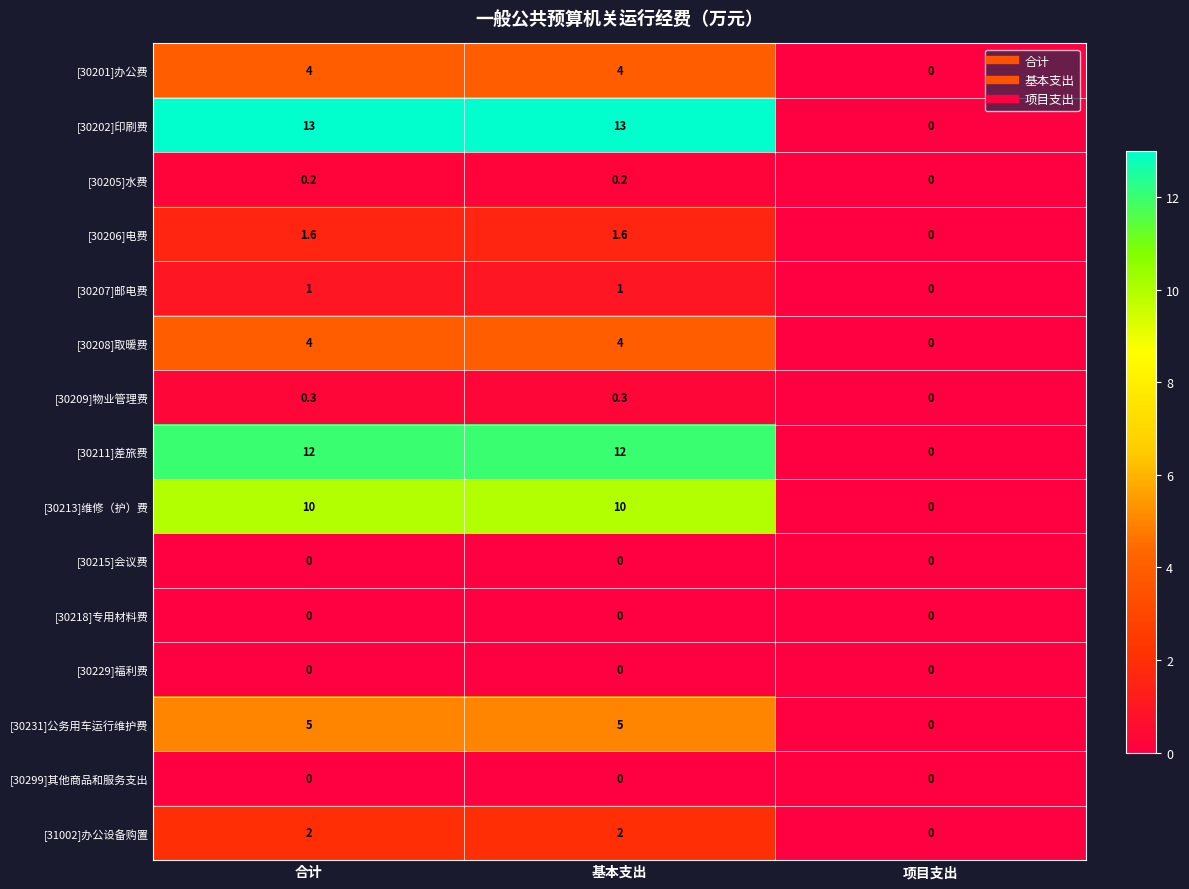

Which series has the largest range (max minus min)?

[30202]印刷费